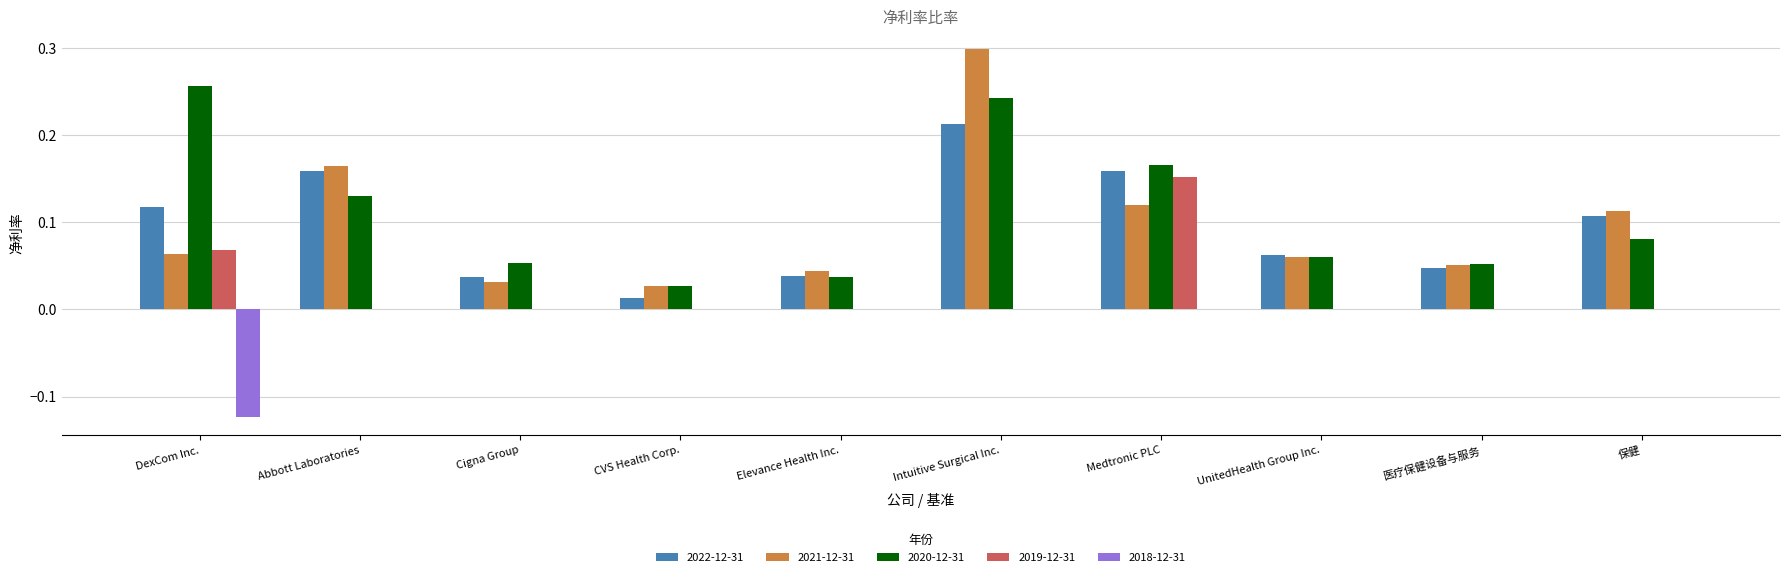

The value of 2018-12-31 at DexCom Inc. is -0.2. True or false?

False